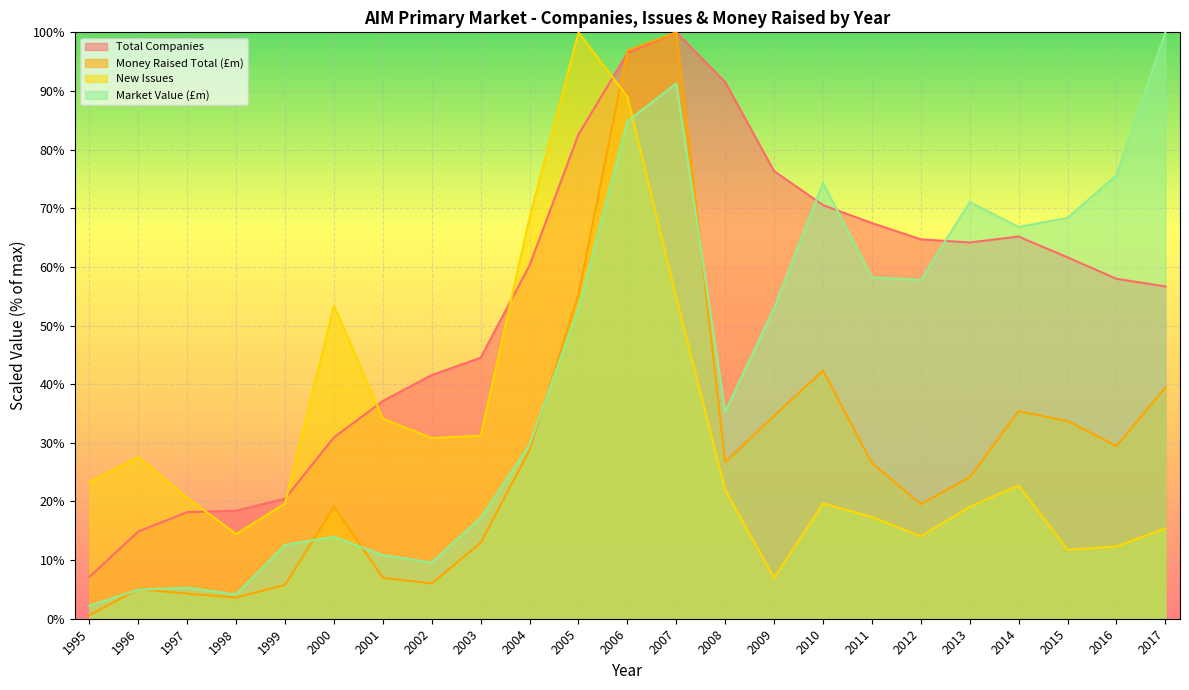

Between 2002 and 2009, which series saw the biggest shift?

Market Value (£m)